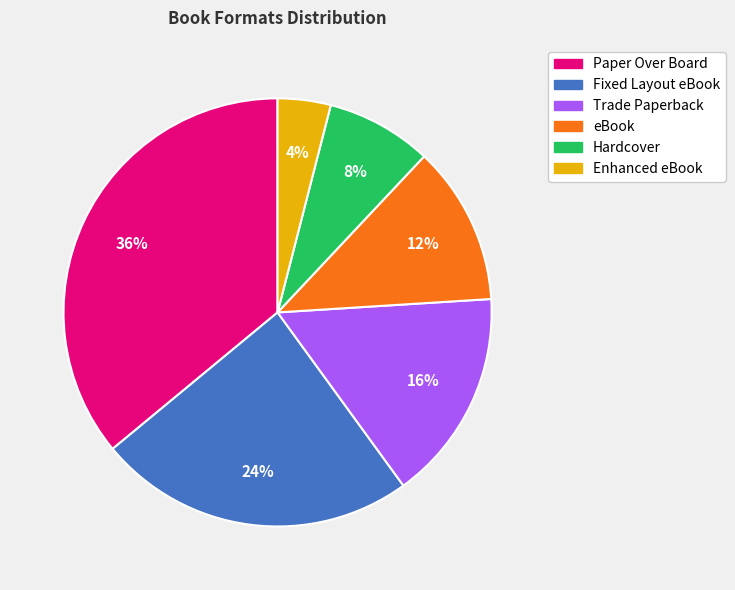

To the nearest percent, what is the difference between the Paper Over Board and Hardcover slice percentages?

28%